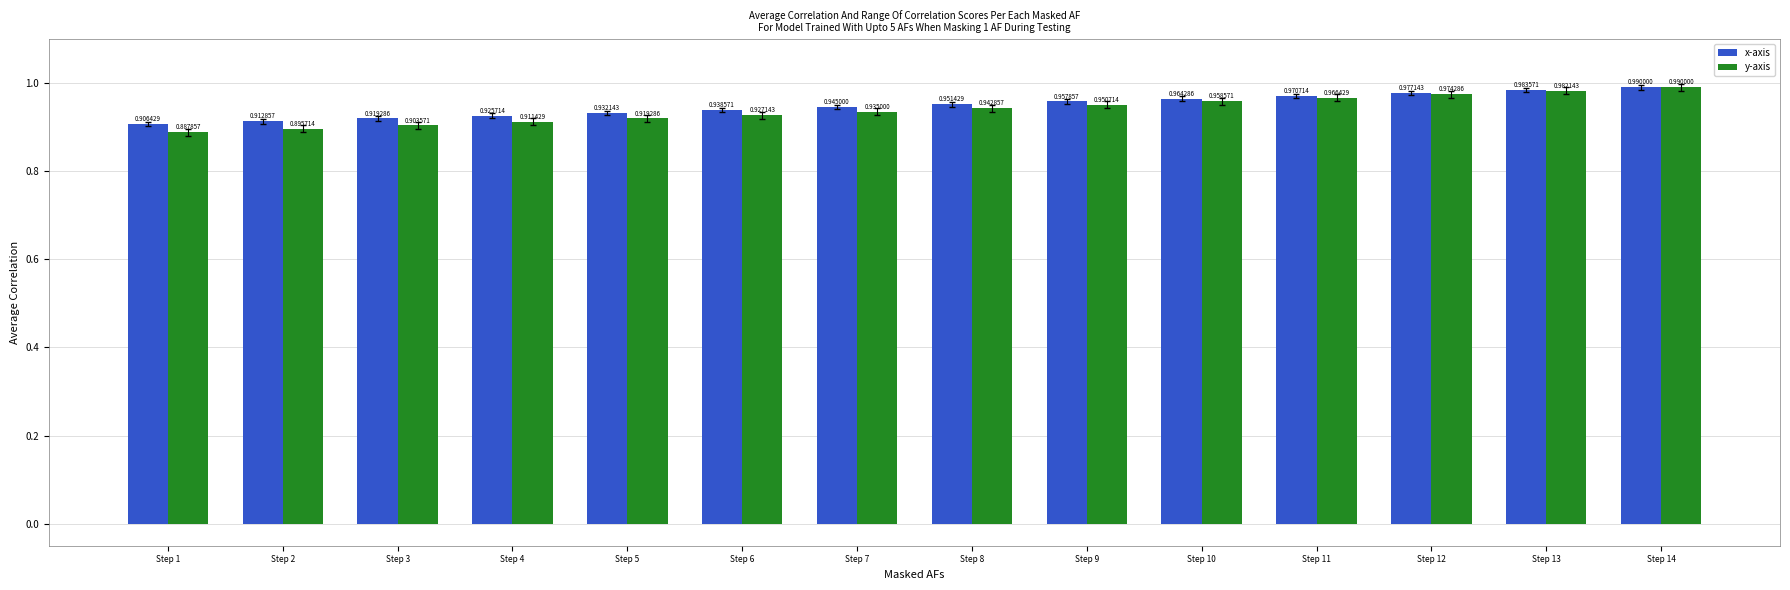

At Step 1, list the series in order from largest to smallest.

x-axis, y-axis